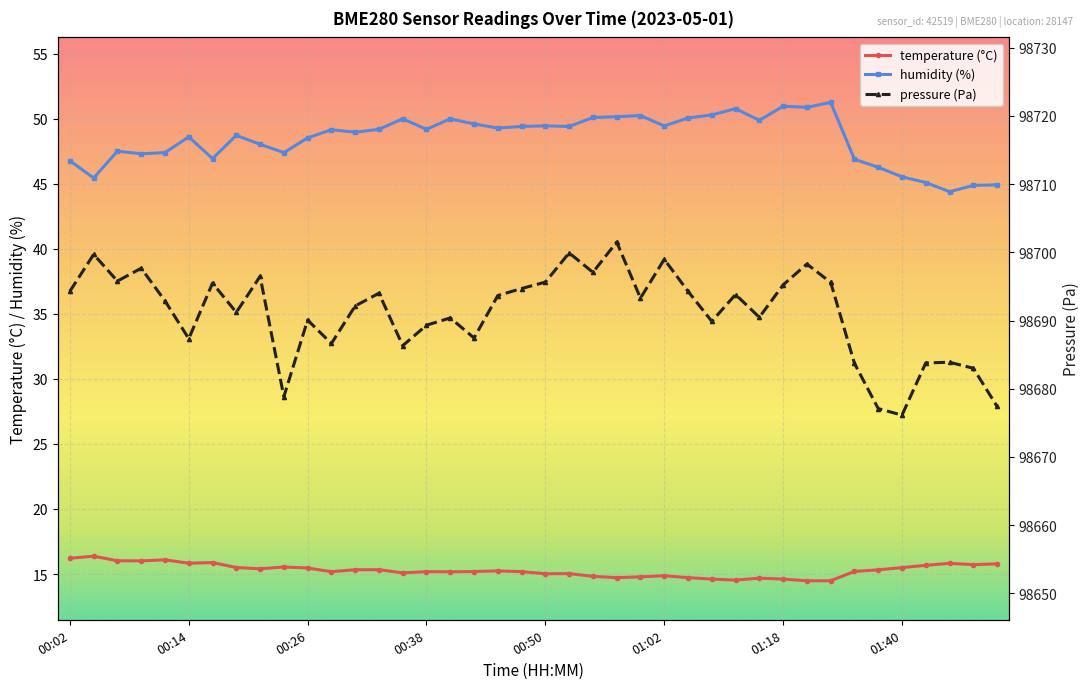

True or false: temperature (°C) and humidity (%) cross at least once.

False